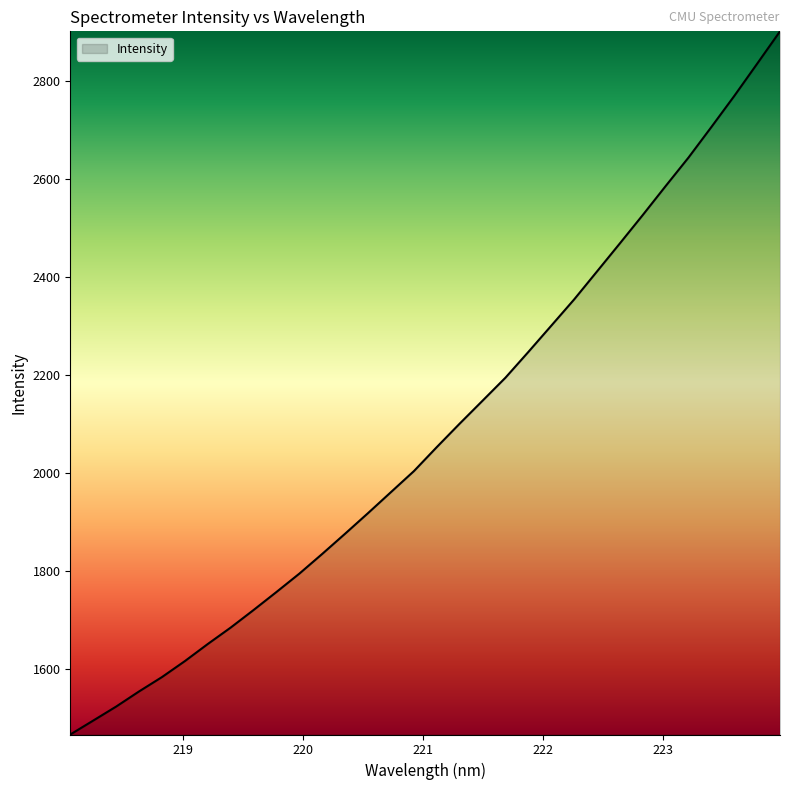

Does the chart have visible grid lines?

No